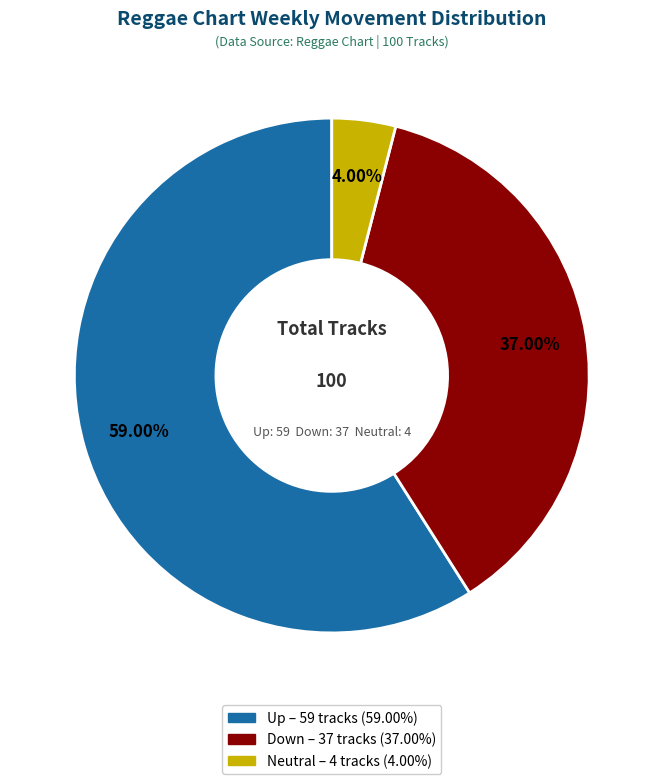

Is there any slice that represents more than half of the pie?

Yes